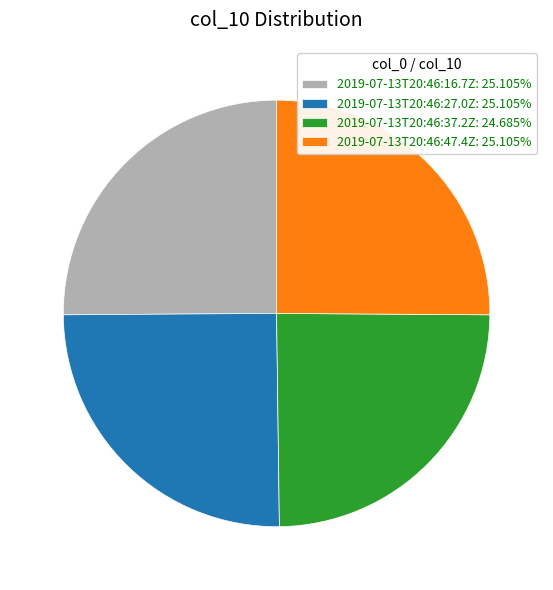

The 2019-07-13T20:46:37.2Z slice represents 25% of the pie. True or false?

True